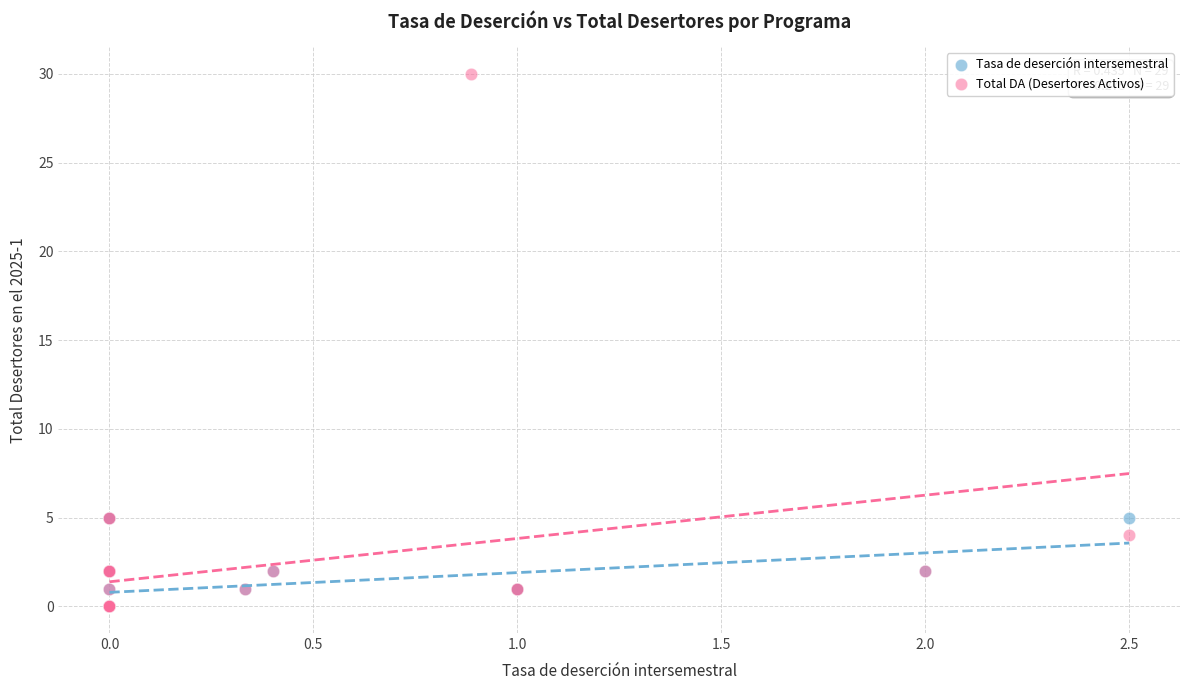

Which series has the largest Y range (max minus min)?

Total DA (Desertores Activos)